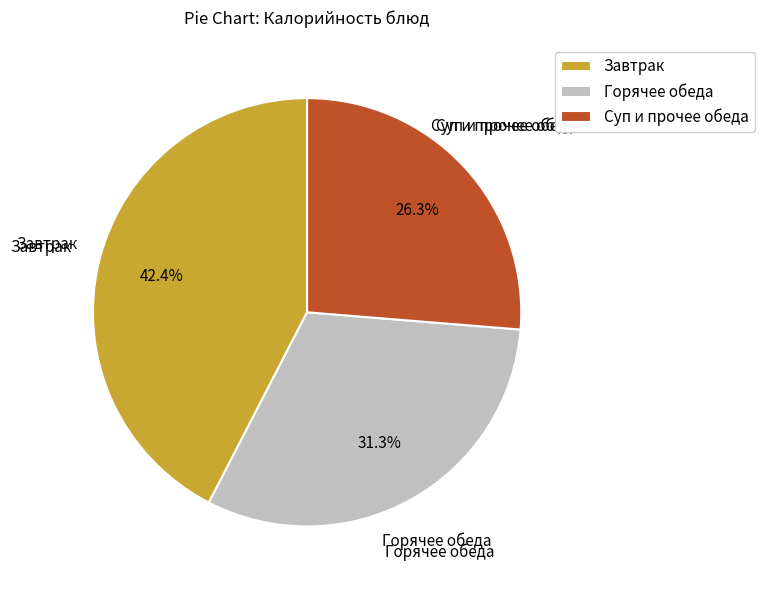

Rank the categories by value from lowest to highest.

Суп и прочее обеда, Горячее обеда, Завтрак